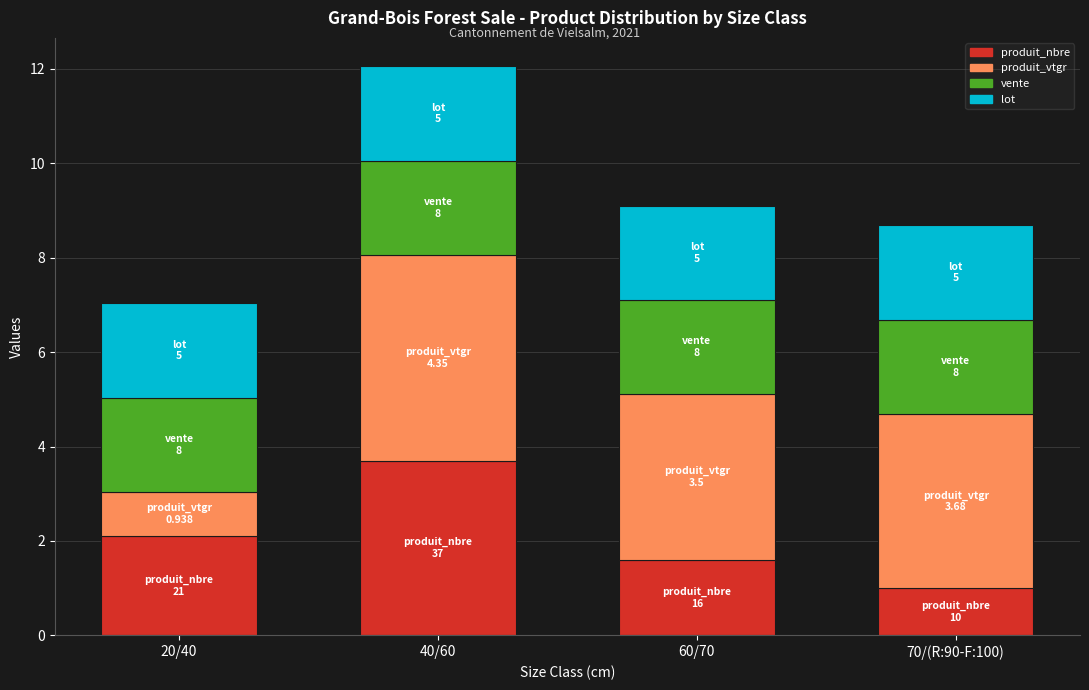

What are all the series names shown in the legend?

produit_nbre, produit_vtgr, vente, lot